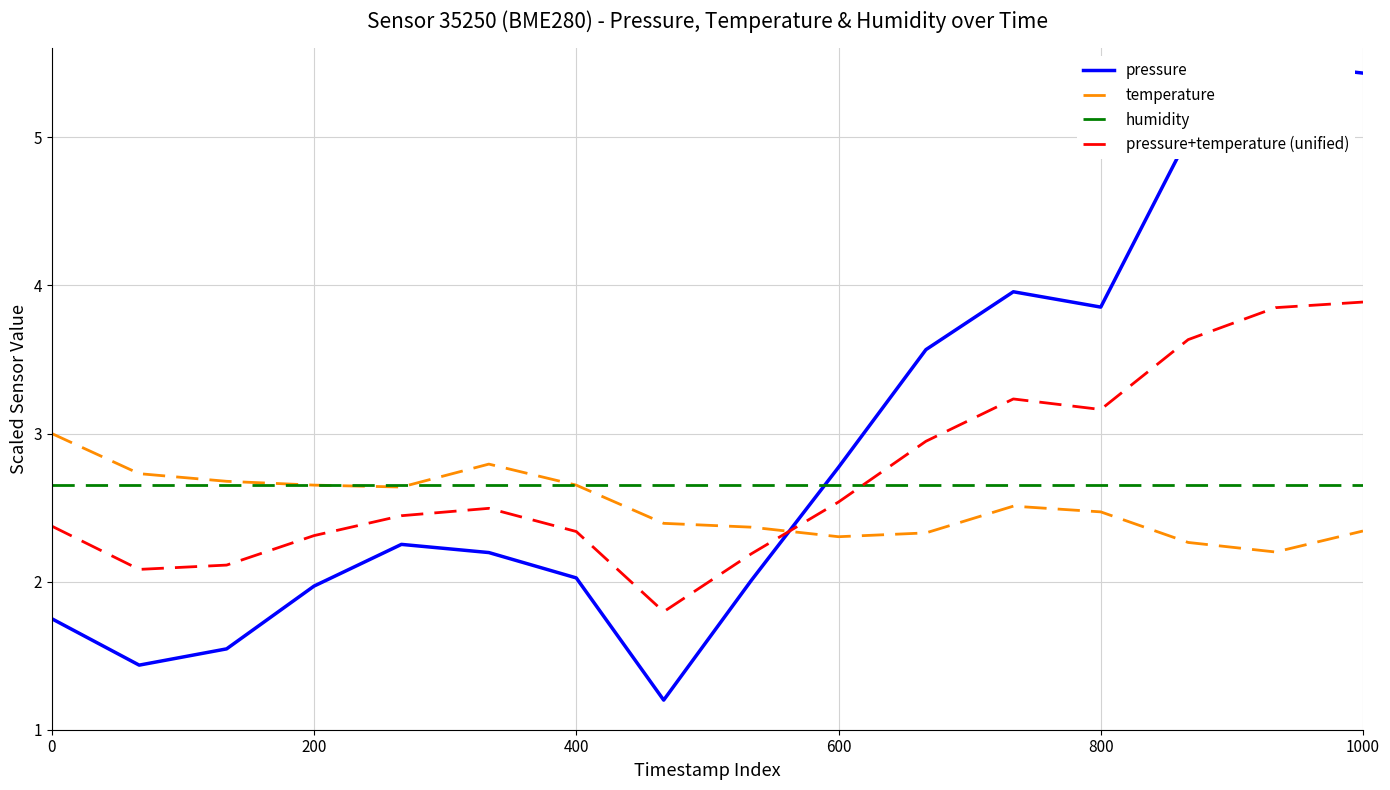

What is the maximum value for pressure?

5.5